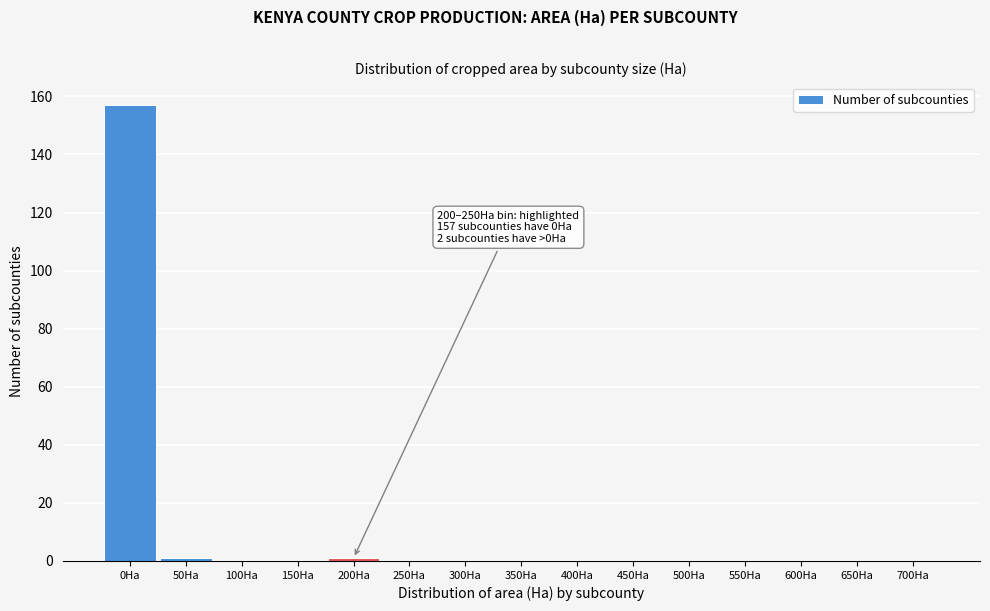

Reading left to right, extract all data points from this chart.

0Ha=157	50Ha=1	100Ha=0	150Ha=0	200Ha=1	250Ha=0	300Ha=0	350Ha=0	400Ha=0	450Ha=0	500Ha=0	550Ha=0	600Ha=0	650Ha=0	700Ha=0